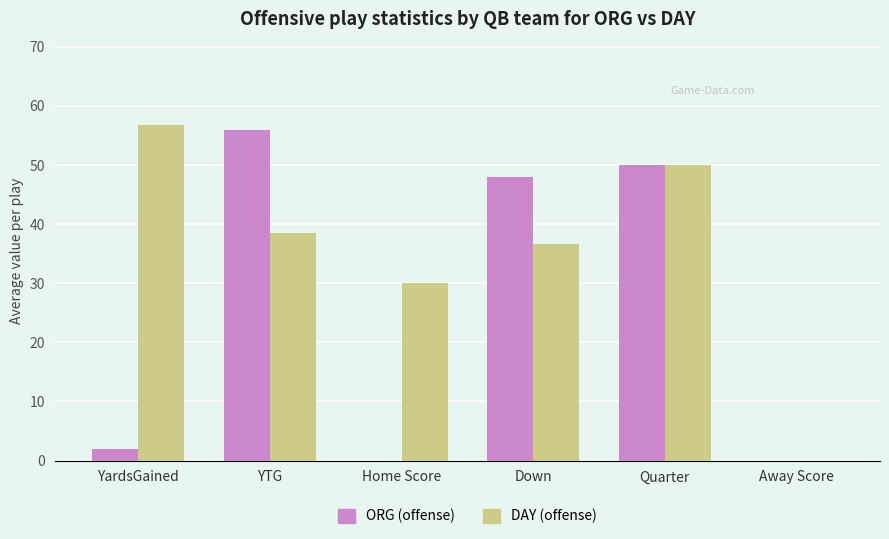

What is the maximum value shown in the chart?

56.7